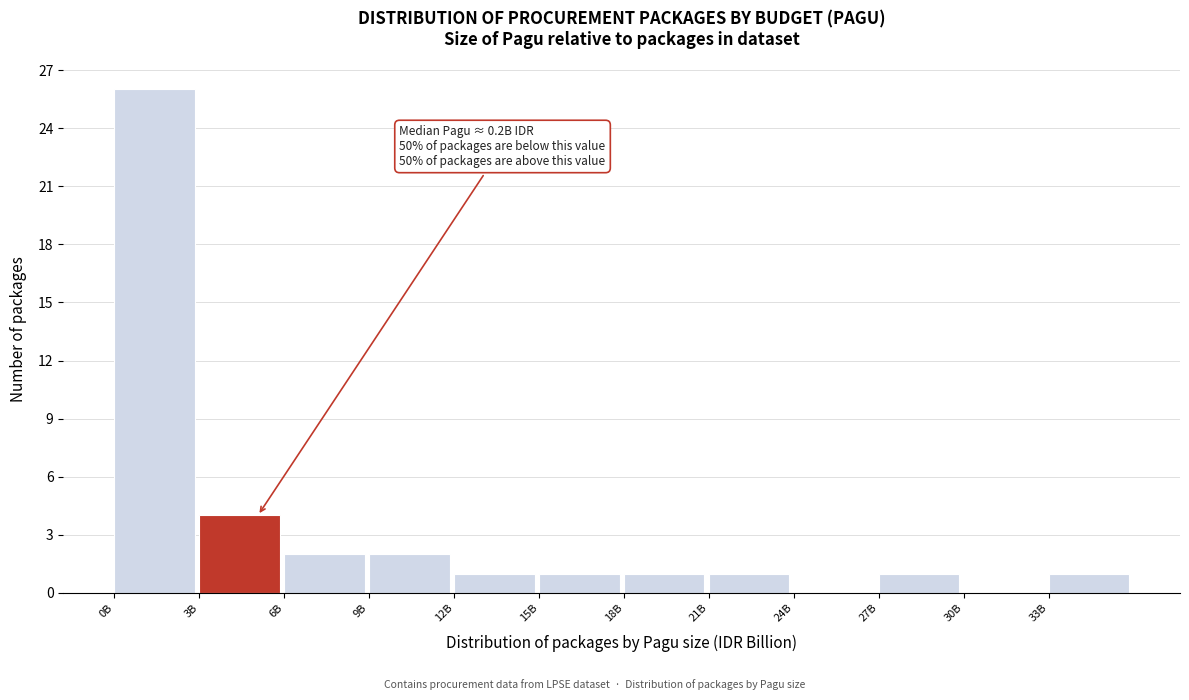

Reading left to right, transcribe all the data shown in this chart.

0B=26	3B=4	6B=2	9B=2	12B=1	15B=1	18B=1	21B=1	24B=0	27B=1	30B=0	33B=1